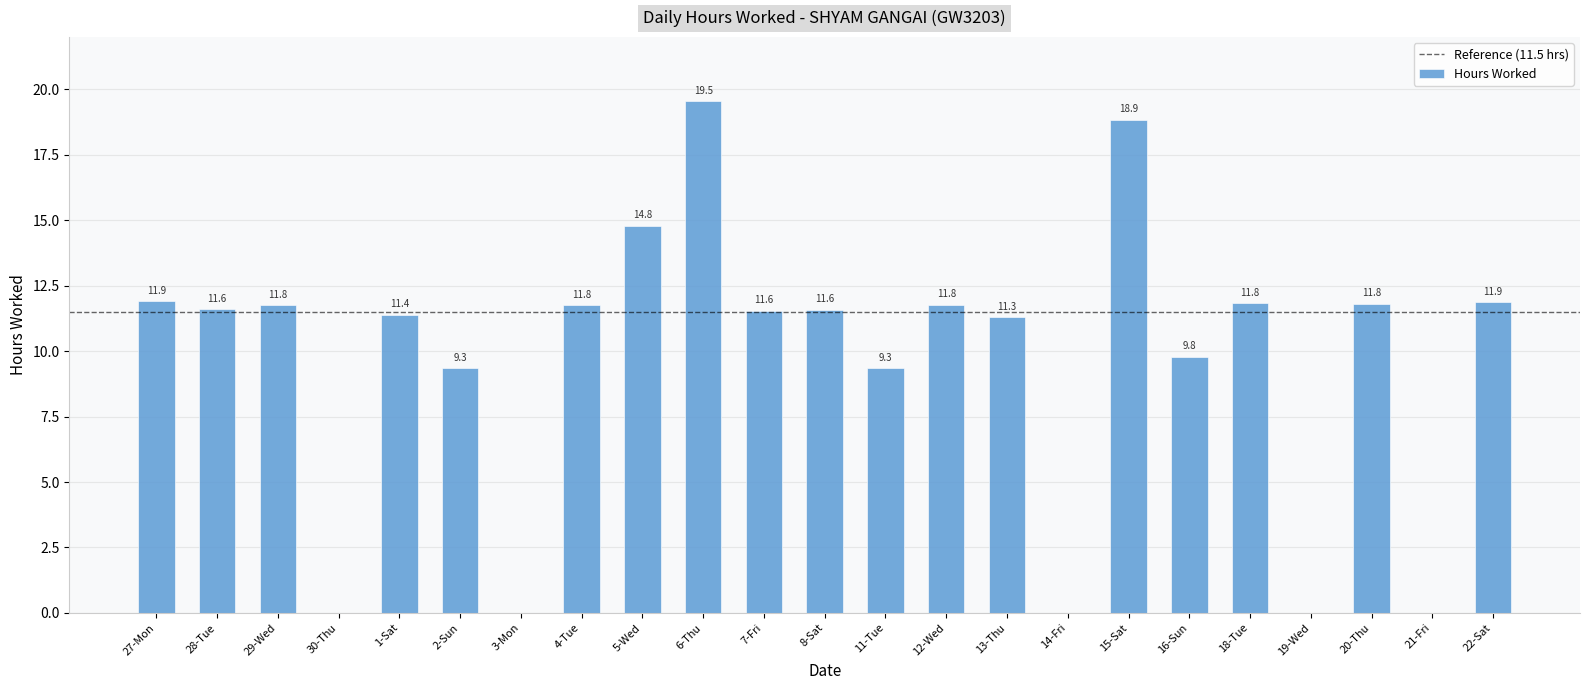

What is the change in value from 8-Sat to 15-Sat?

+7.3